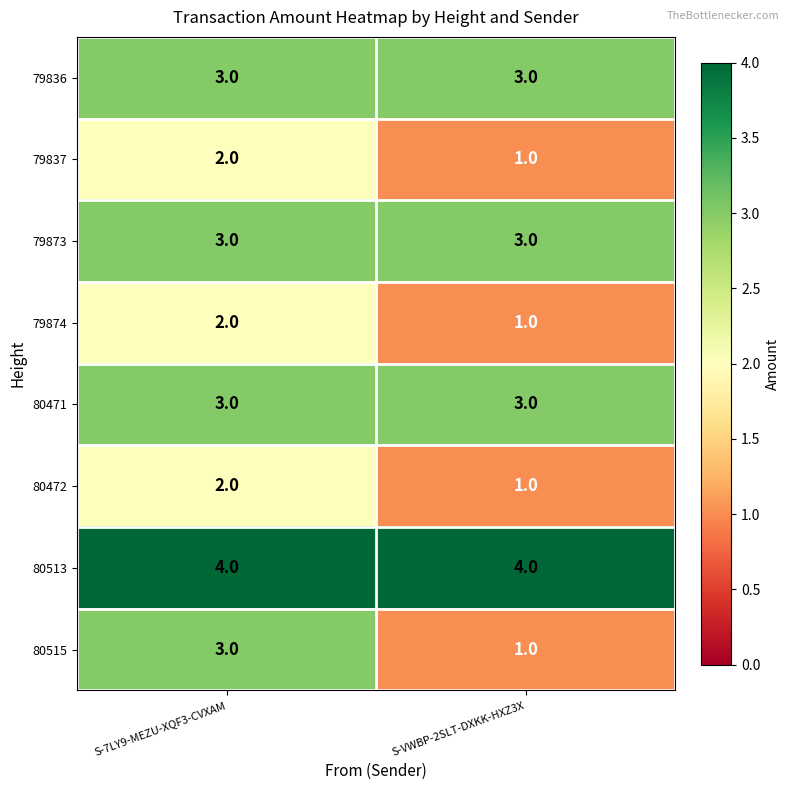

True or false: 80471 has a value of 4 at S-VWBP-2SLT-DXKK-HXZ3X.

False